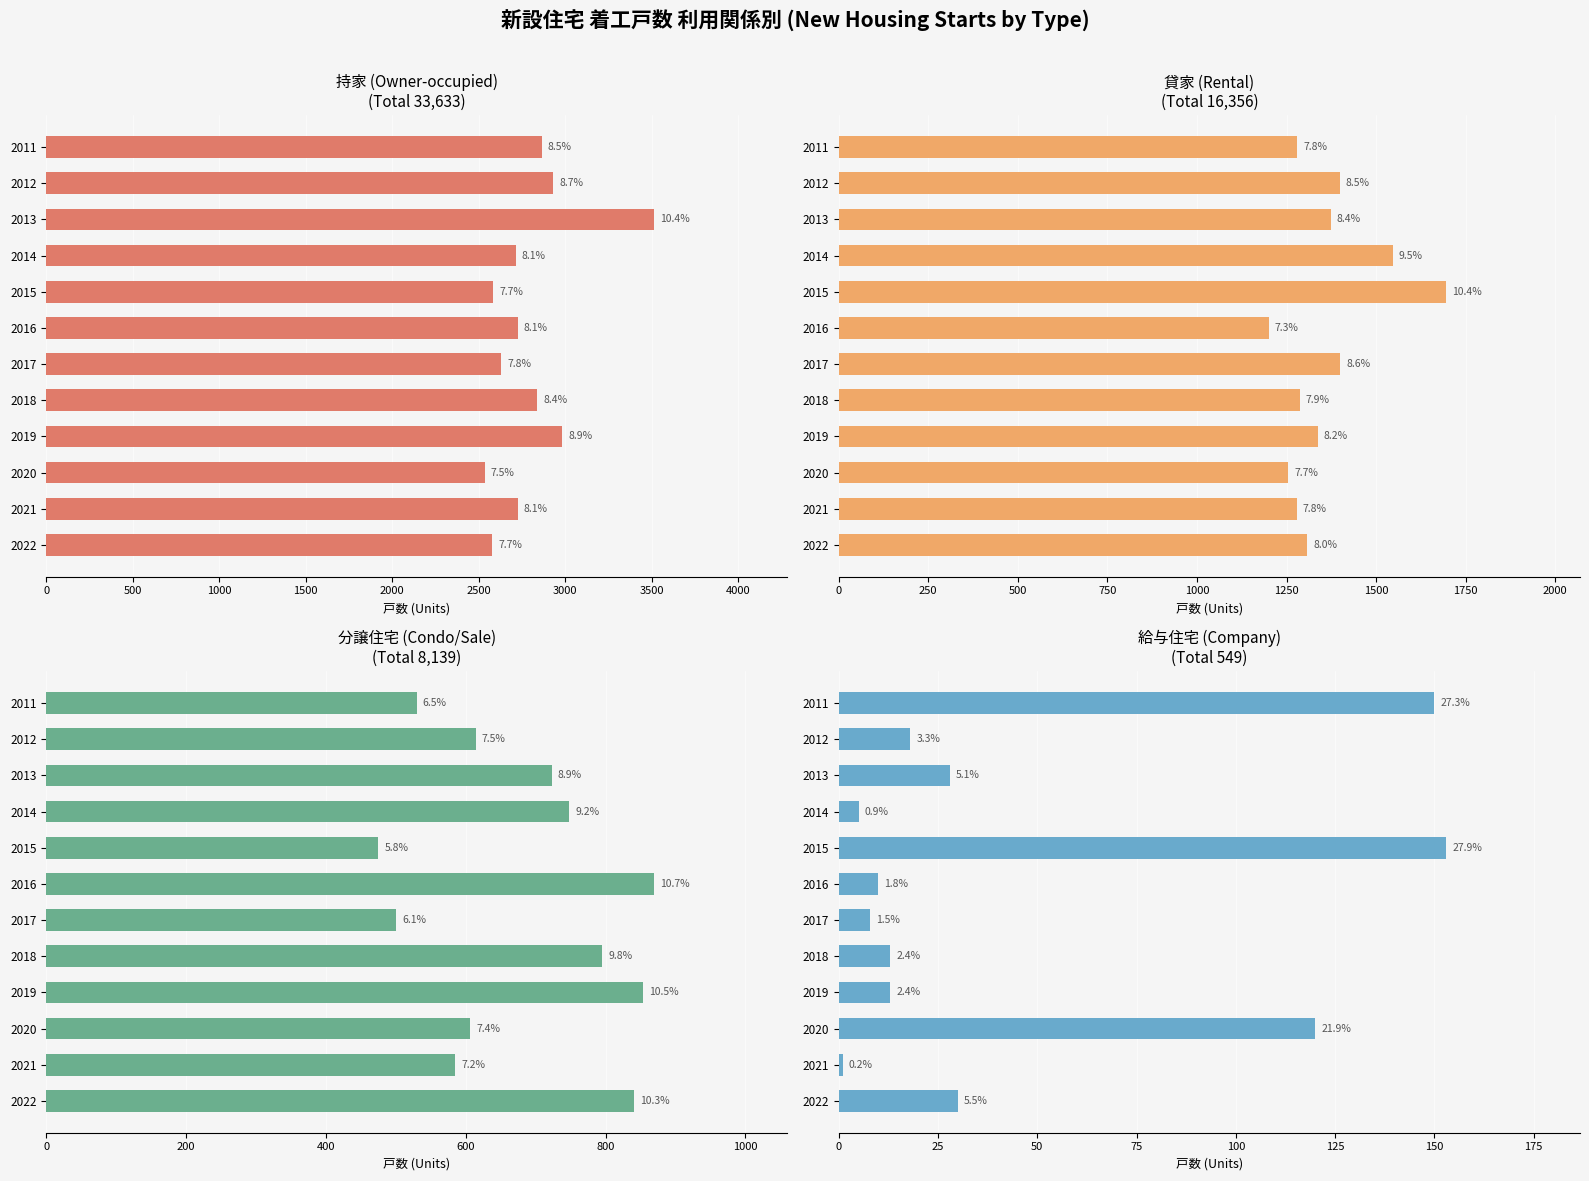

How many bars are there in each group?

4